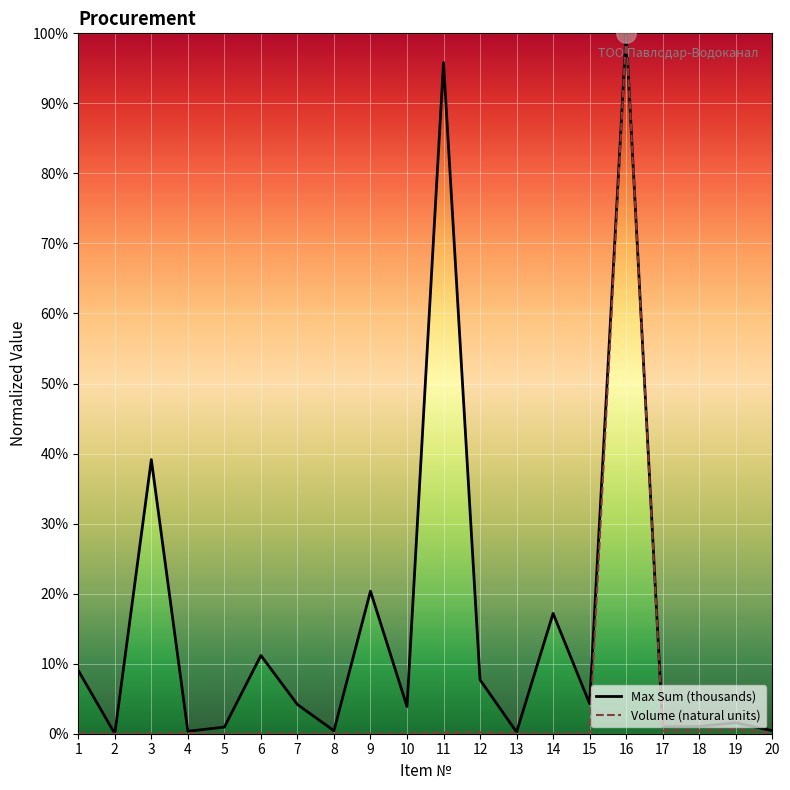

Reading left to right, extract all data points from this chart.

Max Sum (thousands): 1=9.0	2=0.0	3=39.1	4=0.4	5=0.9	6=11.2	7=4.2	8=0.4	9=20.4	10=3.9	11=95.8	12=7.7	13=0.2	14=17.2	15=4.3	16=100.0	17=1.0	18=1.0	19=1.6	20=0.4
Volume (natural units): 1=0.0	2=0.0	3=0.0	4=0.1	5=0.0	6=0.0	7=0.0	8=0.0	9=0.0	10=0.0	11=0.1	12=0.2	13=0.0	14=0.0	15=0.0	16=100.0	17=0.4	18=0.4	19=0.6	20=0.1